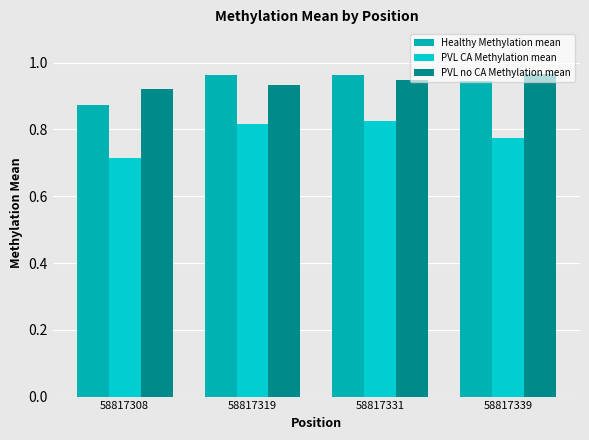

How many bars are there in each group?

3